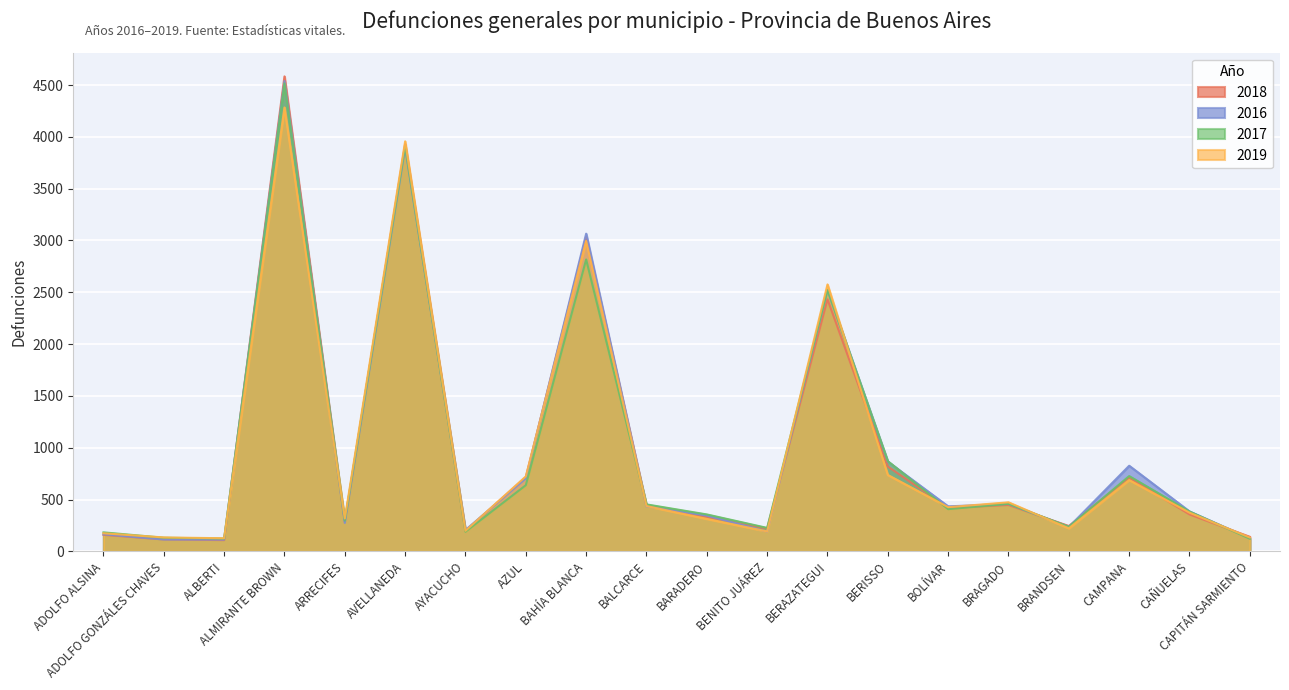

Which label corresponds to the smallest value in the chart?

ALBERTI